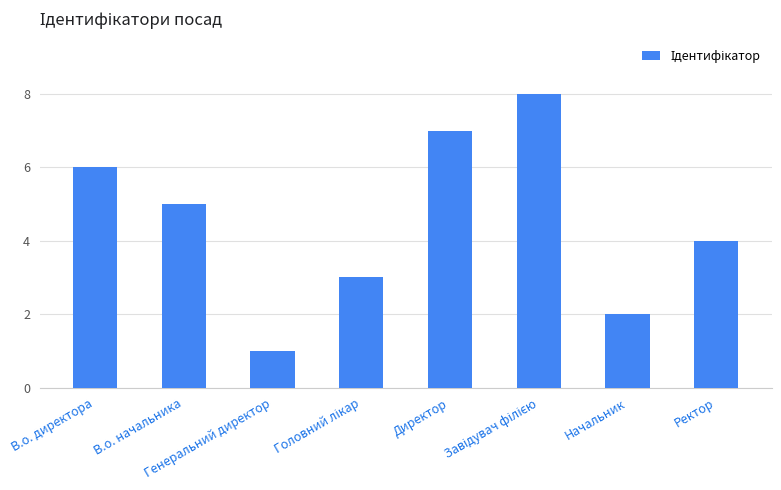

Reading left to right, transcribe all the data shown in this chart.

6	5	1	3	7	8	2	4